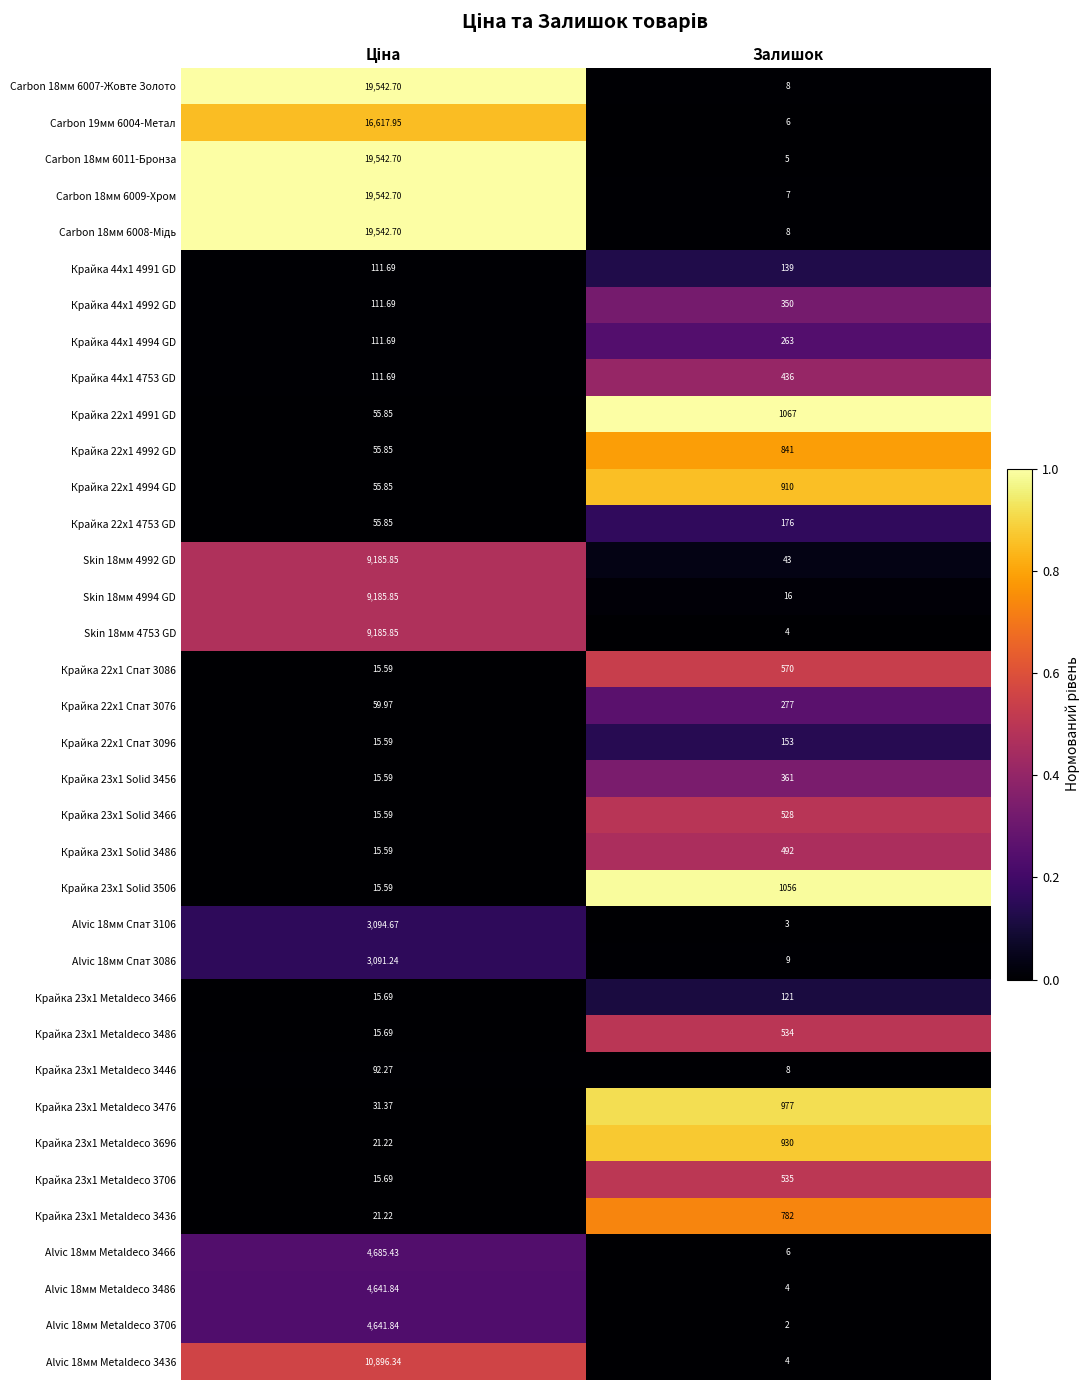

Which series has the largest range (max minus min)?

Carbon 18мм 6011-Бронза